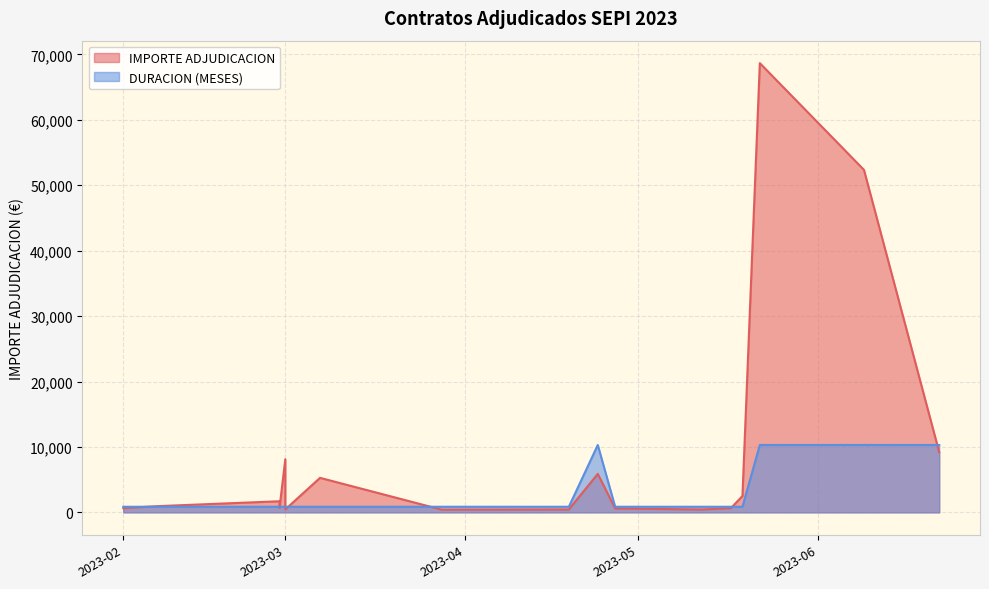

What is the difference between the second highest and minimum values in the IMPORTE ADJUDICACION series?

51921.4